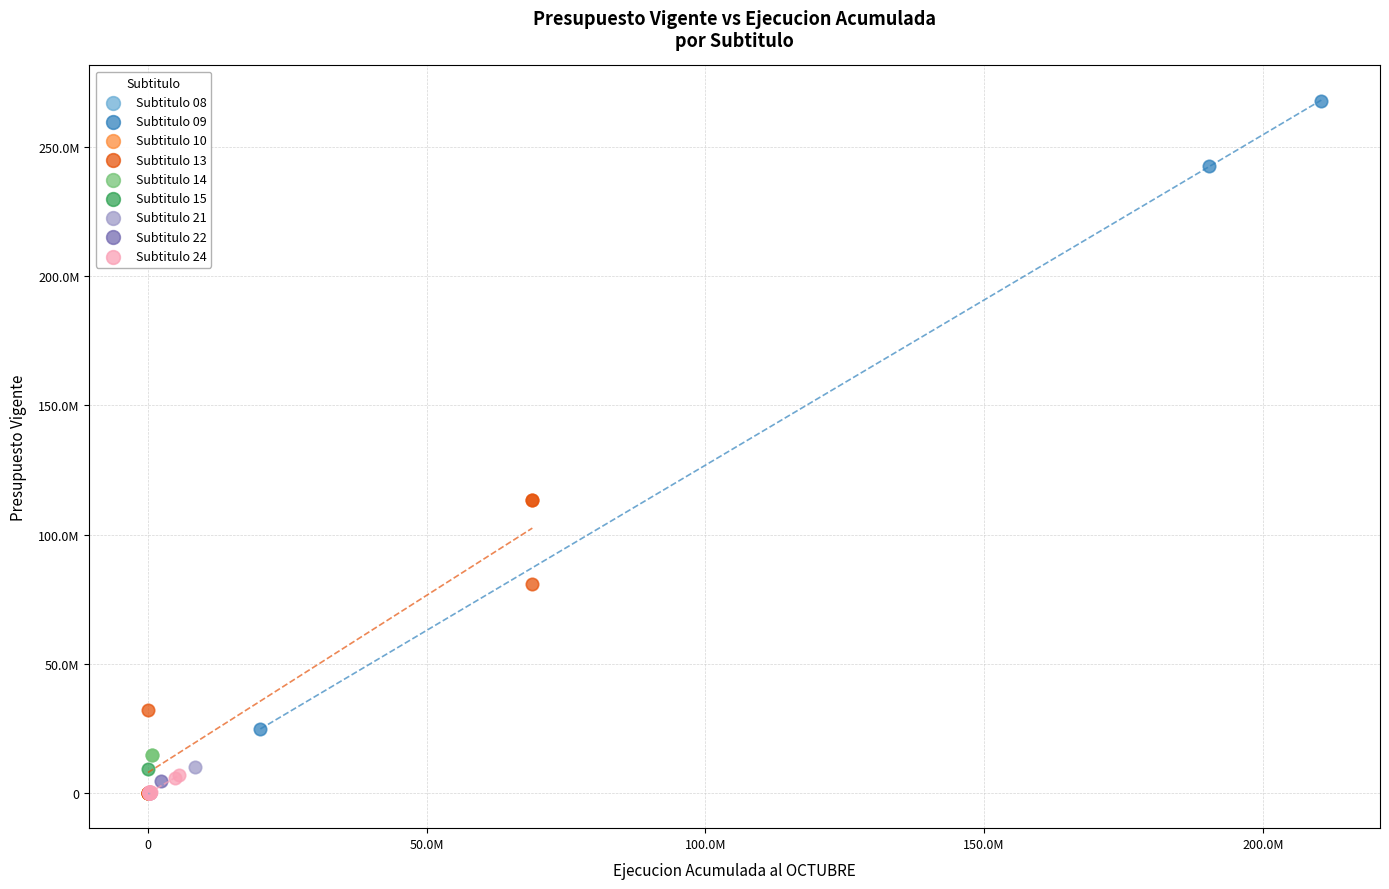

What are all the series names shown in the legend?

Subtitulo 08, Subtitulo 09, Subtitulo 10, Subtitulo 13, Subtitulo 14, Subtitulo 15, Subtitulo 21, Subtitulo 22, Subtitulo 24